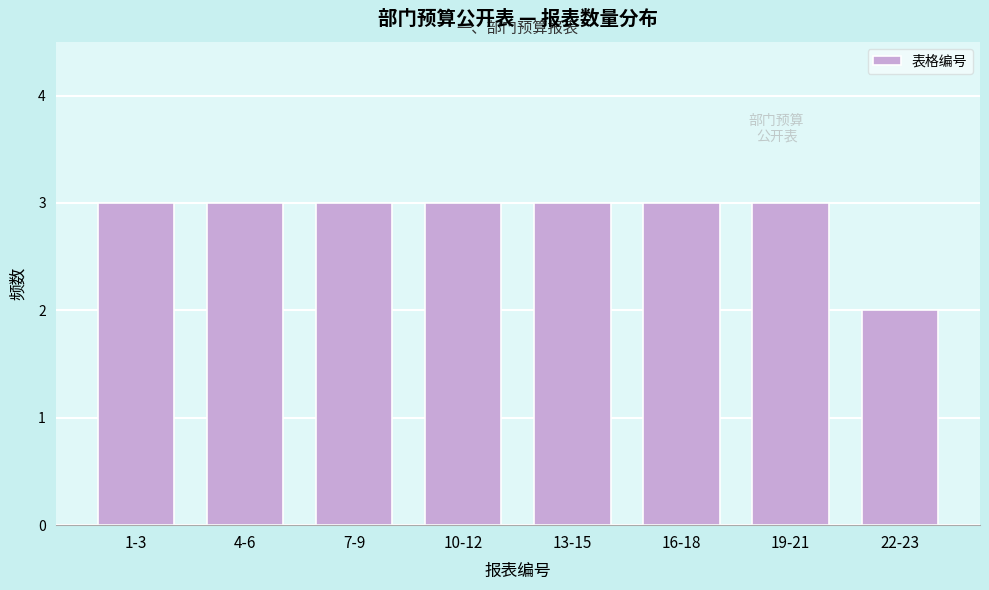

Reading right to left, extract all data points from this chart.

22-23=2	19-21=3	16-18=3	13-15=3	10-12=3	7-9=3	4-6=3	1-3=3